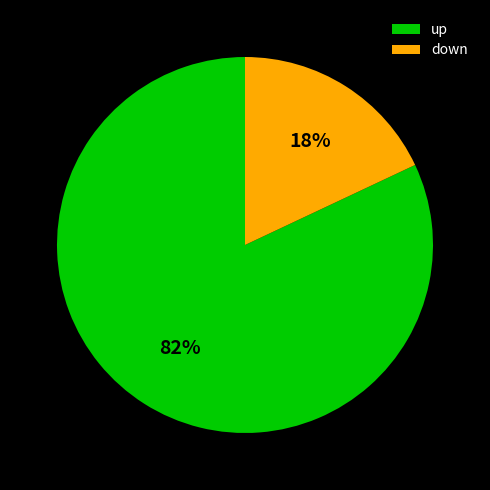

Count the number of slices in the pie.

2